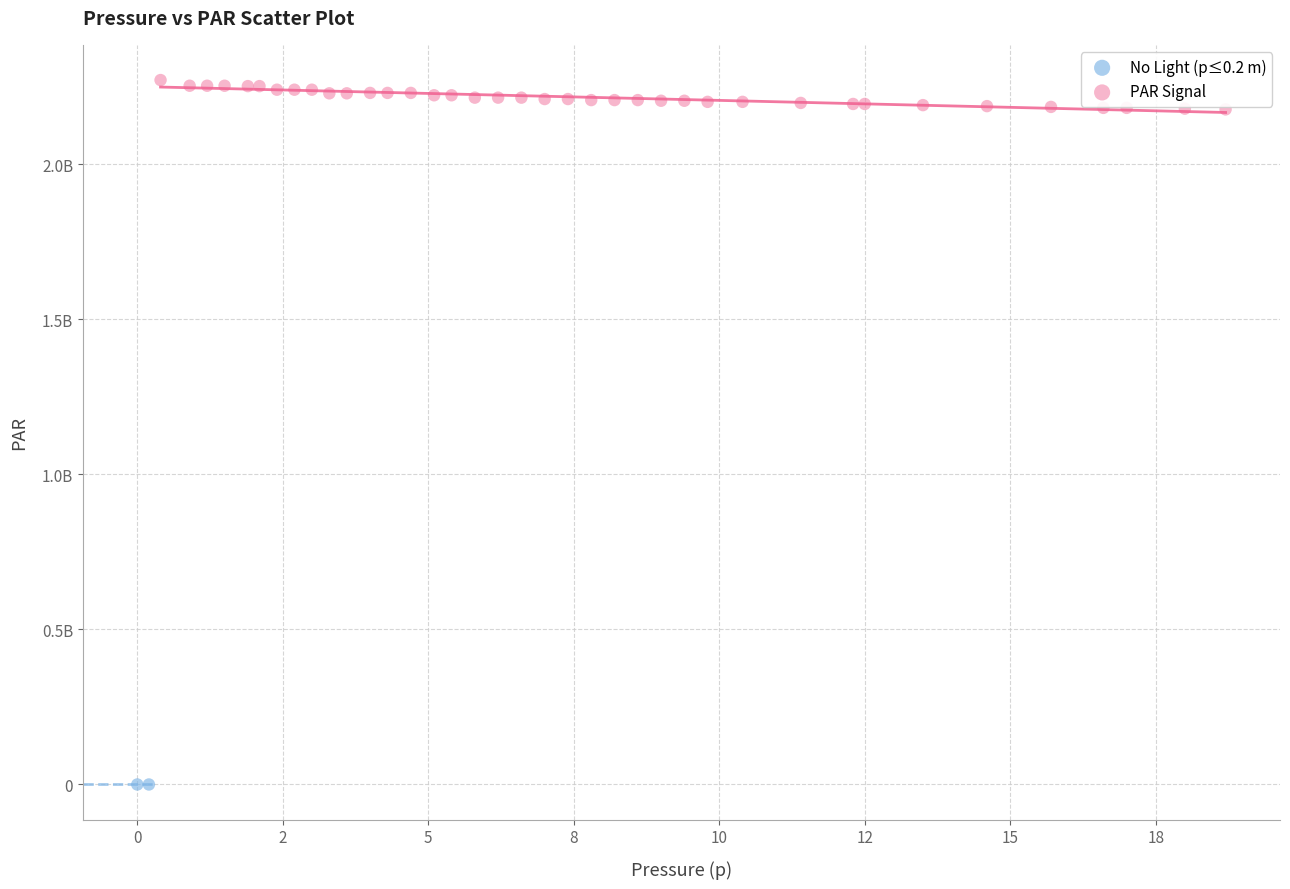

What are all the series names shown in the legend?

No Light (p≤0.2 m), PAR Signal